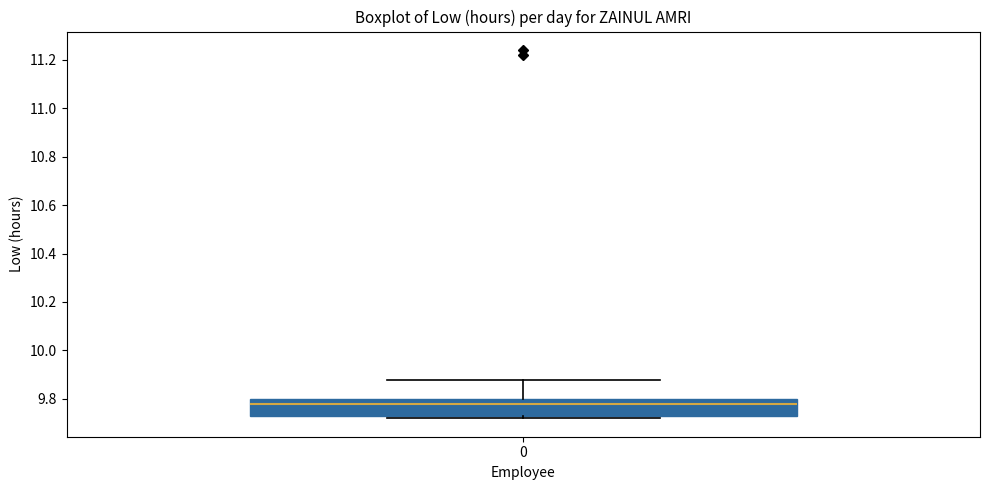

Where is the upper edge of the box at x = 0 on the y-axis? The values are not printed on the chart, so give them approximately, as read against the axis.

9.80